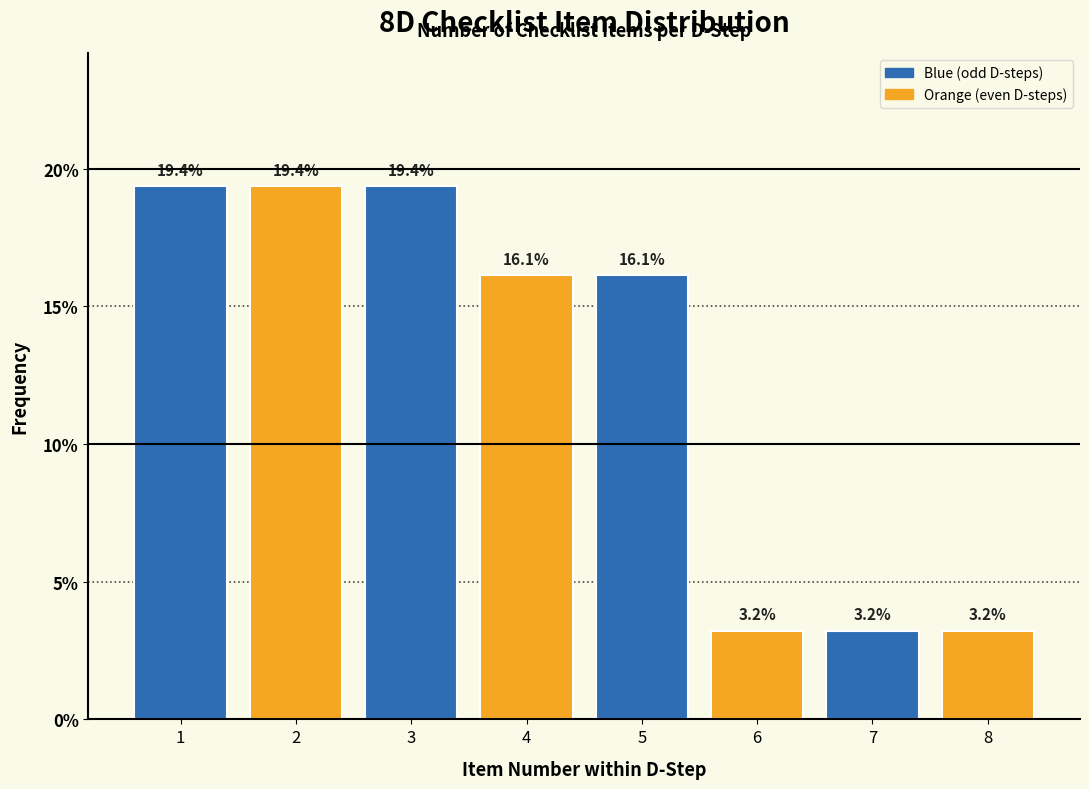

Reading right to left, list all the values displayed in this chart.

8=3.2	7=3.2	6=3.2	5=16.1	4=16.1	3=19.4	2=19.4	1=19.4